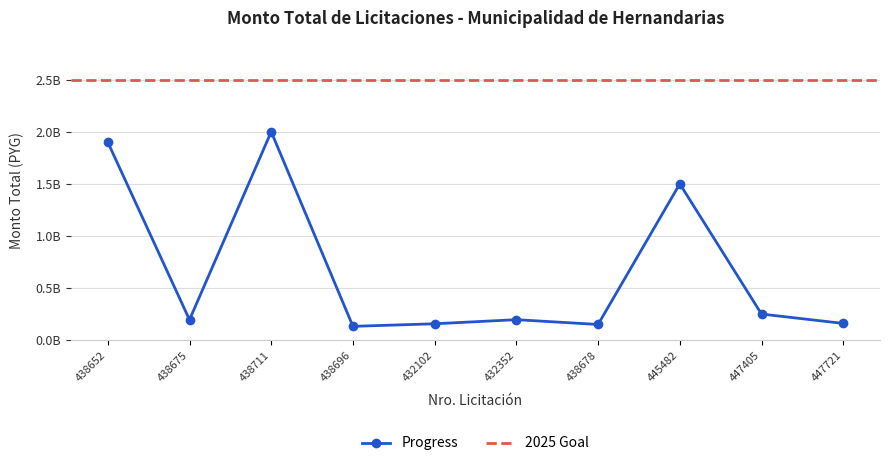

What is the smallest value displayed?

132000000